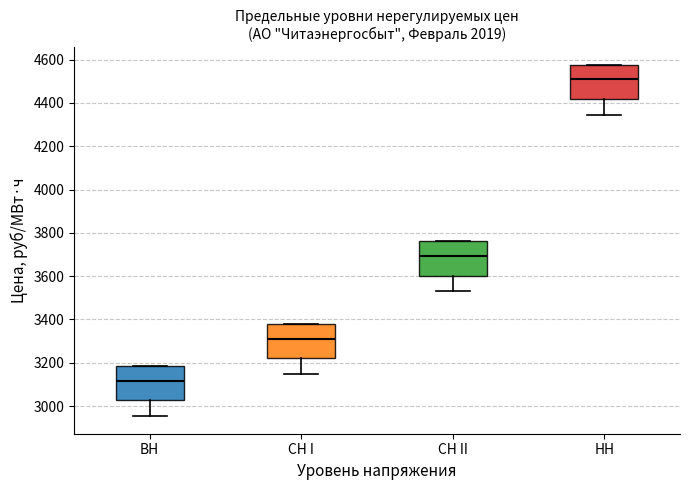

Reading left to right, read every box against the y-axis: the position of its median line, the range the box covers, and the ends of its whiskers. The values are not printed on the chart, so give them approximately, as read against the axis.

ВН: median 3120, box 3020 to 3180, whiskers 2960 to 3180
СН I: median 3320, box 3220 to 3380, whiskers 3140 to 3380
СН II: median 3700, box 3600 to 3760, whiskers 3540 to 3760
НН: median 4500, box 4420 to 4580, whiskers 4340 to 4580